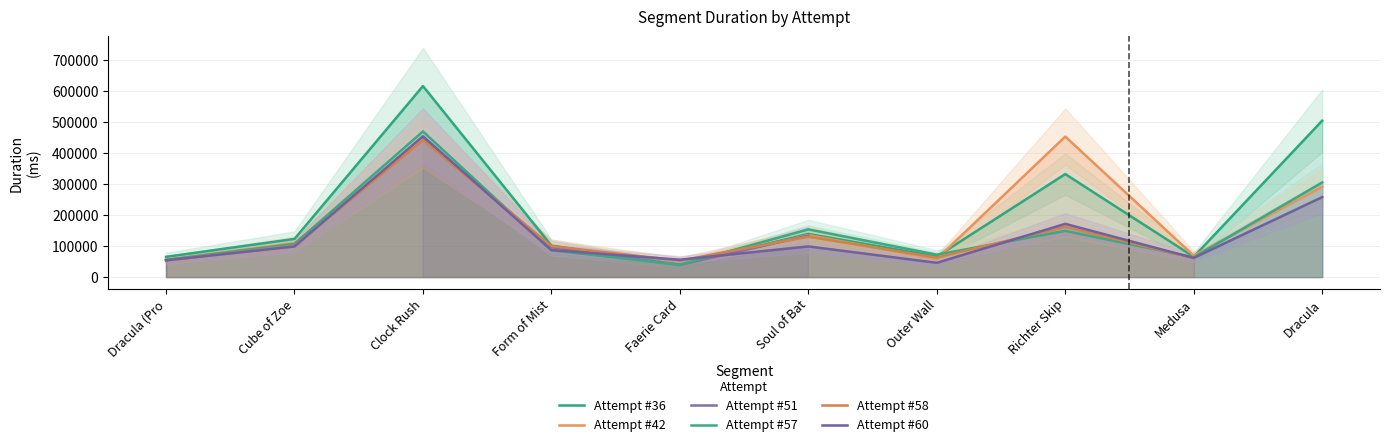

Where do Attempt #57 and Attempt #36 first cross each other?

Form of Mist and Faerie Card